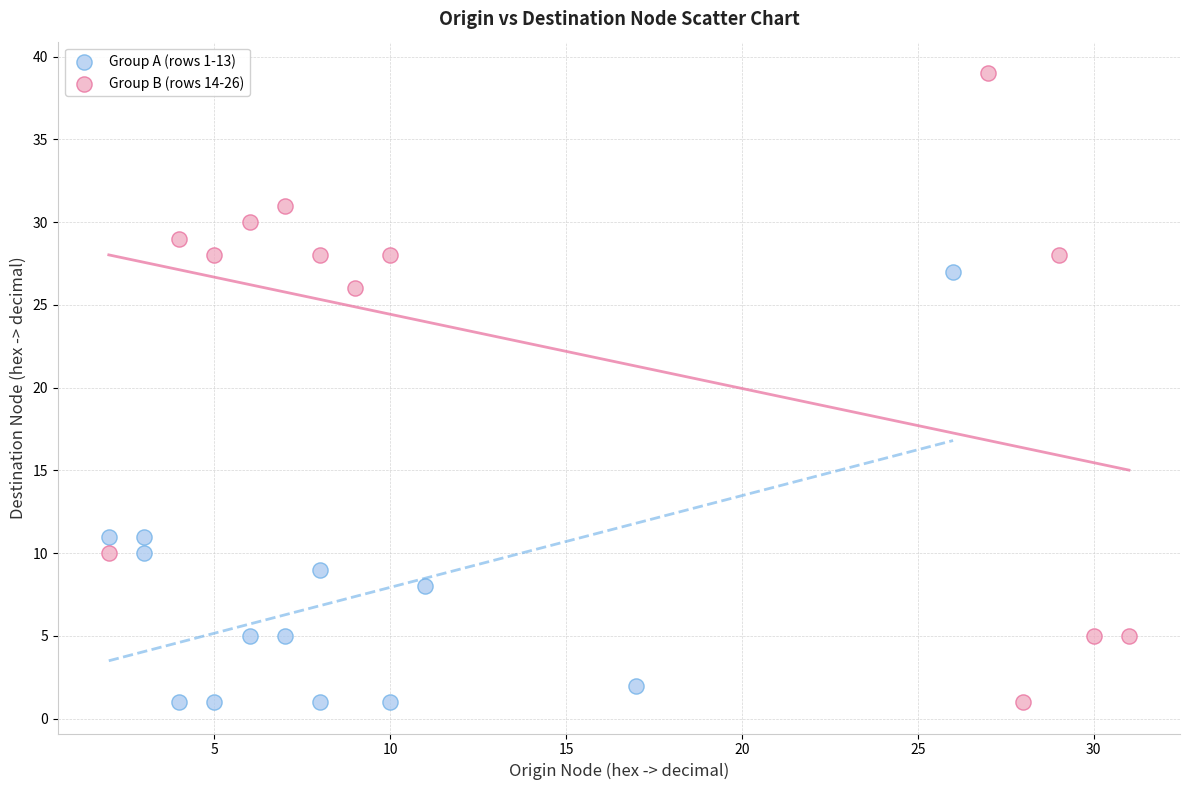

Which series reaches the maximum Y coordinate?

Group B (rows 14-26)